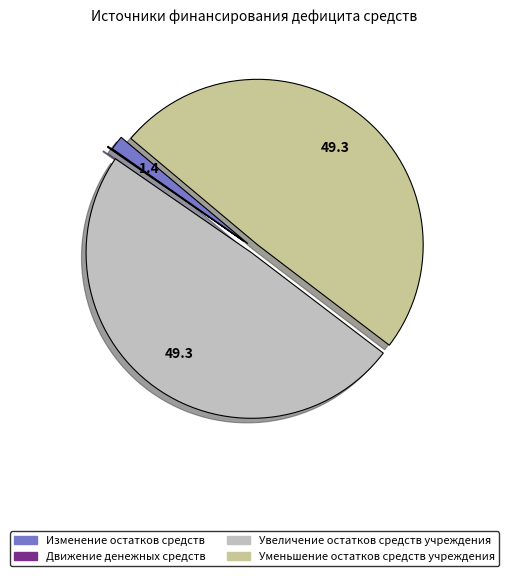

Is there any slice that represents more than half of the pie?

No